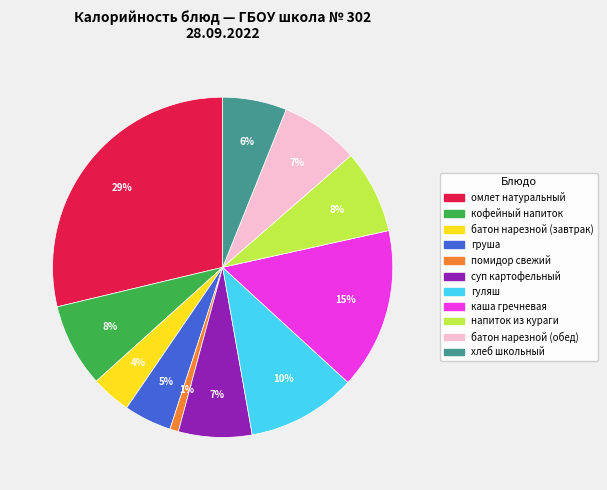

Do напиток из кураги and каша гречневая together represent more than half of the pie?

No